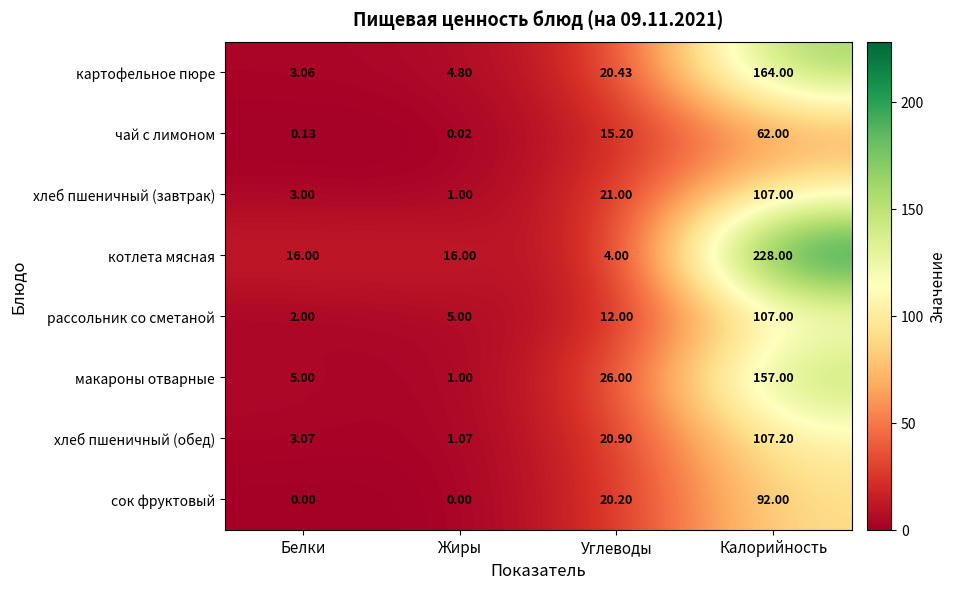

At which label is хлеб пшеничный (завтрак) closest to 54?

Углеводы